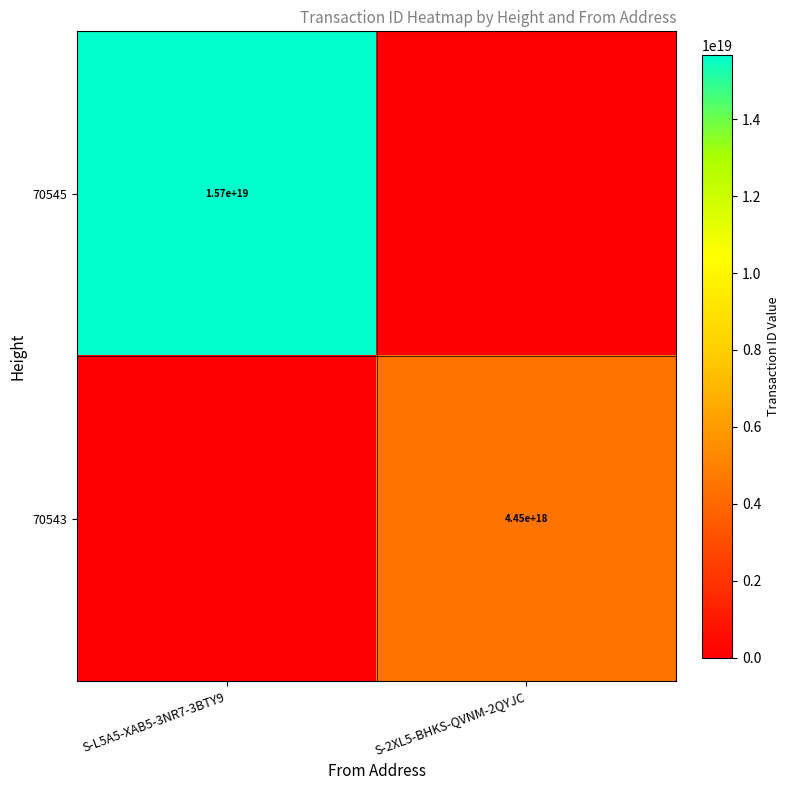

True or false: 70545 has a value of 15700000000000000000 at S-L5A5-XAB5-3NR7-3BTY9.

True